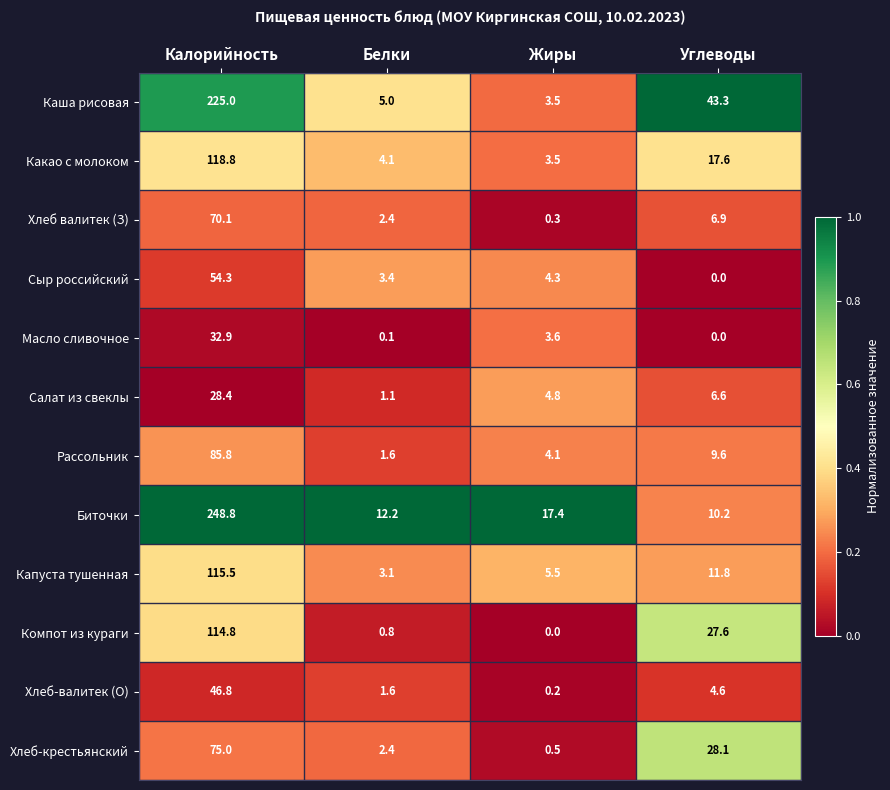

The Рассольник series shows 9.6 at Углеводы. True or false?

True